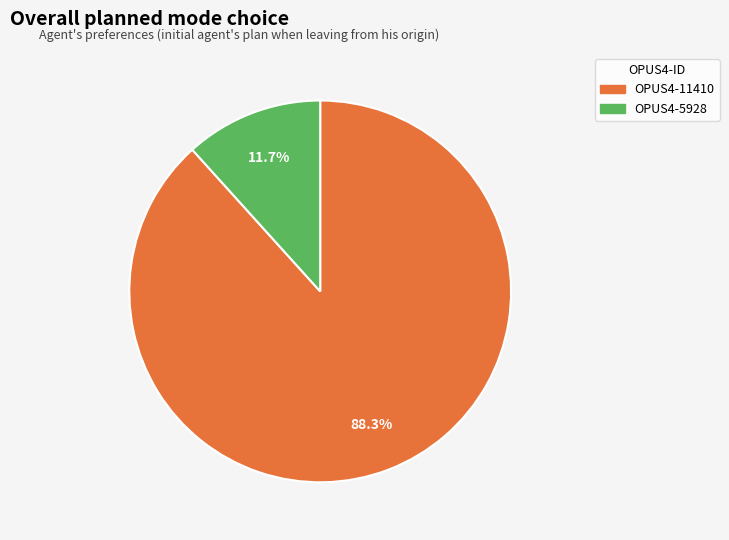

Combined, what portion of the pie is OPUS4-5928 and OPUS4-11410?

100.0%